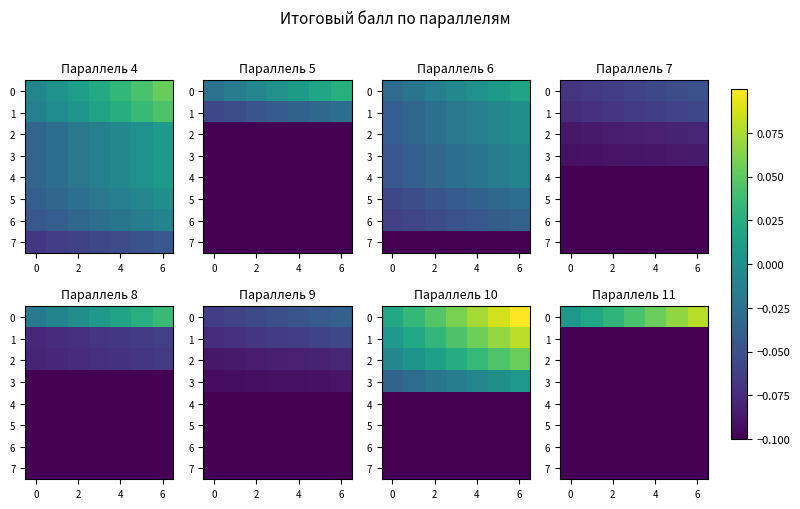

What is the minimum value shown in the chart?

-0.1